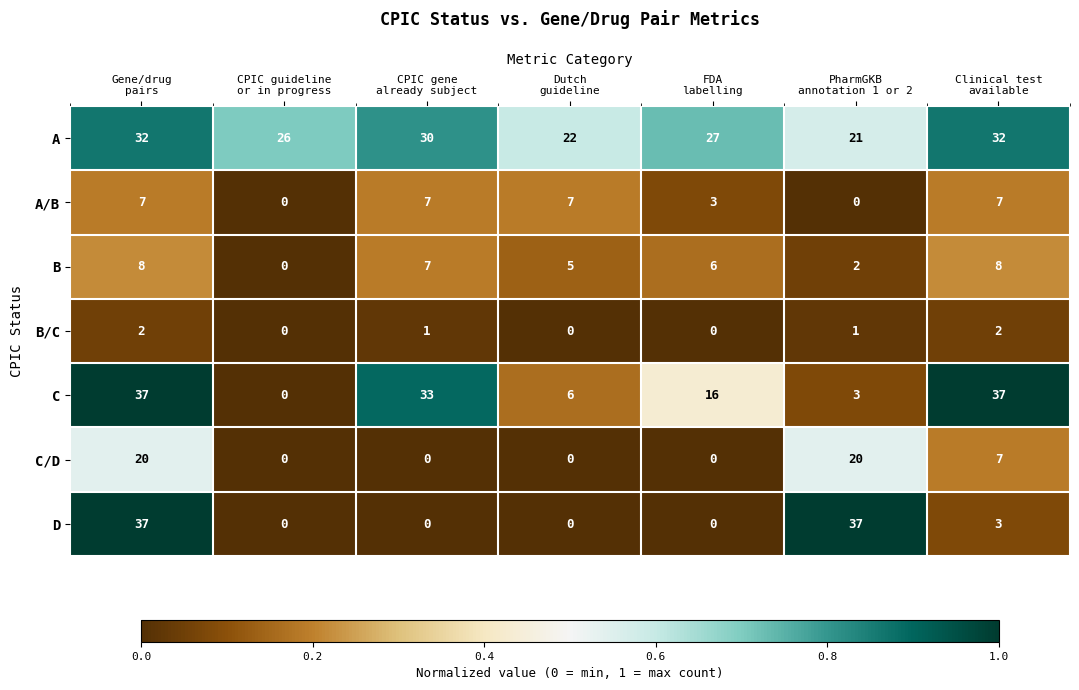

What is the sum of all B values?

36